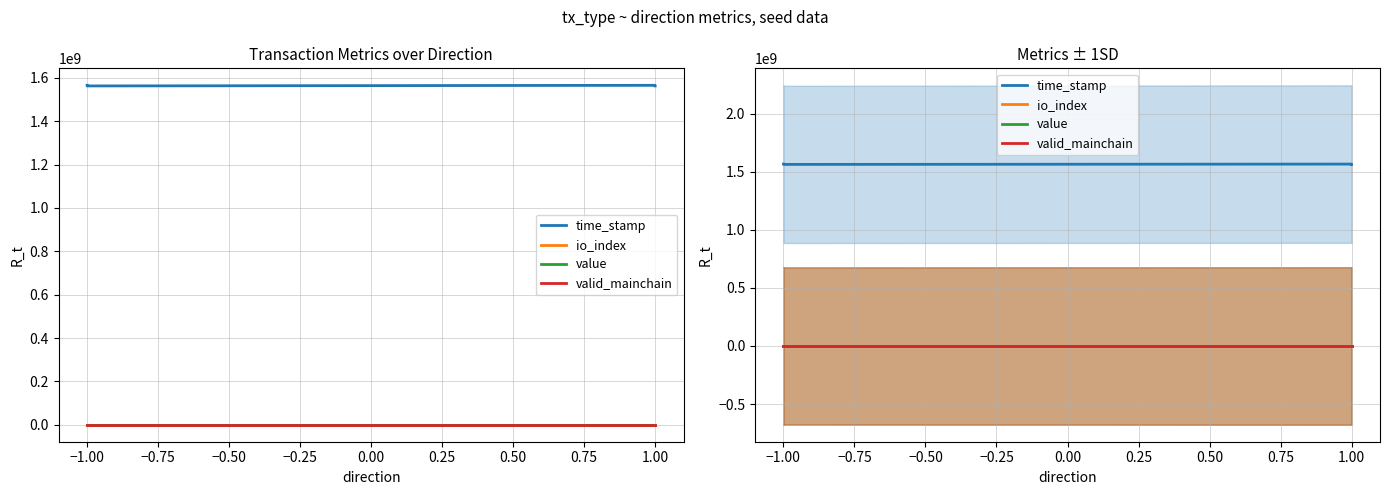

Does the chart have visible grid lines?

Yes